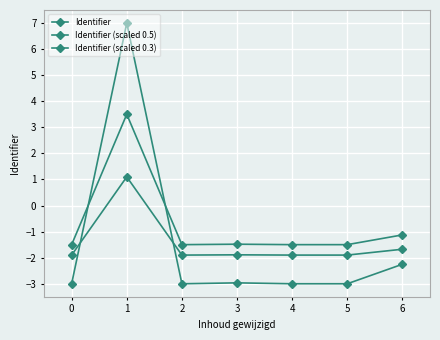

How many lines are shown in the chart?

3